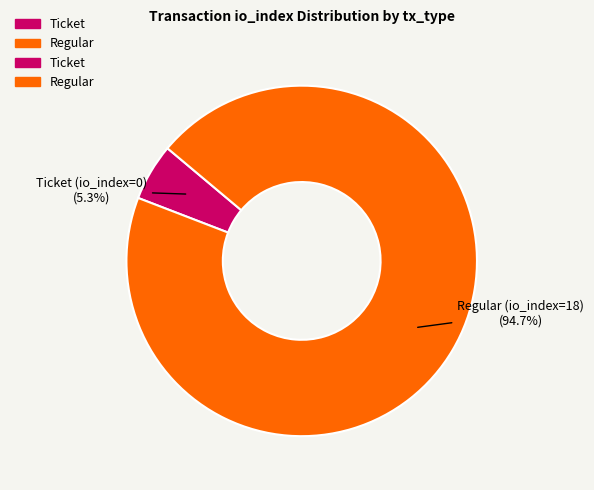

Does any single category account for the majority?

Yes